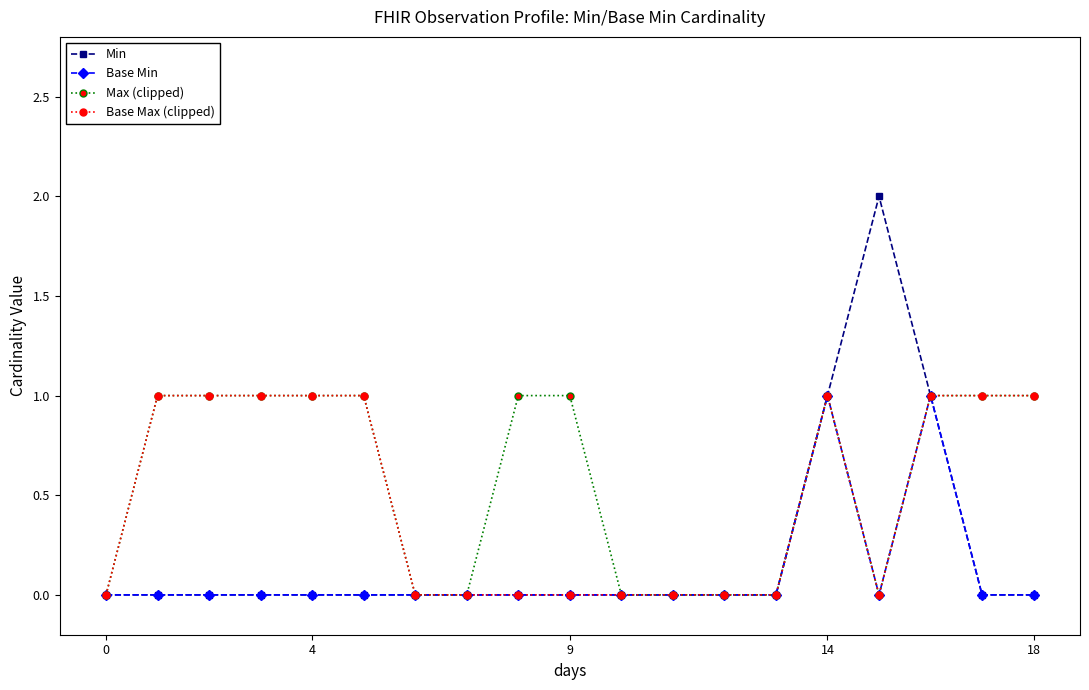

True or false: Base Min has more than 0 interior local peaks.

True